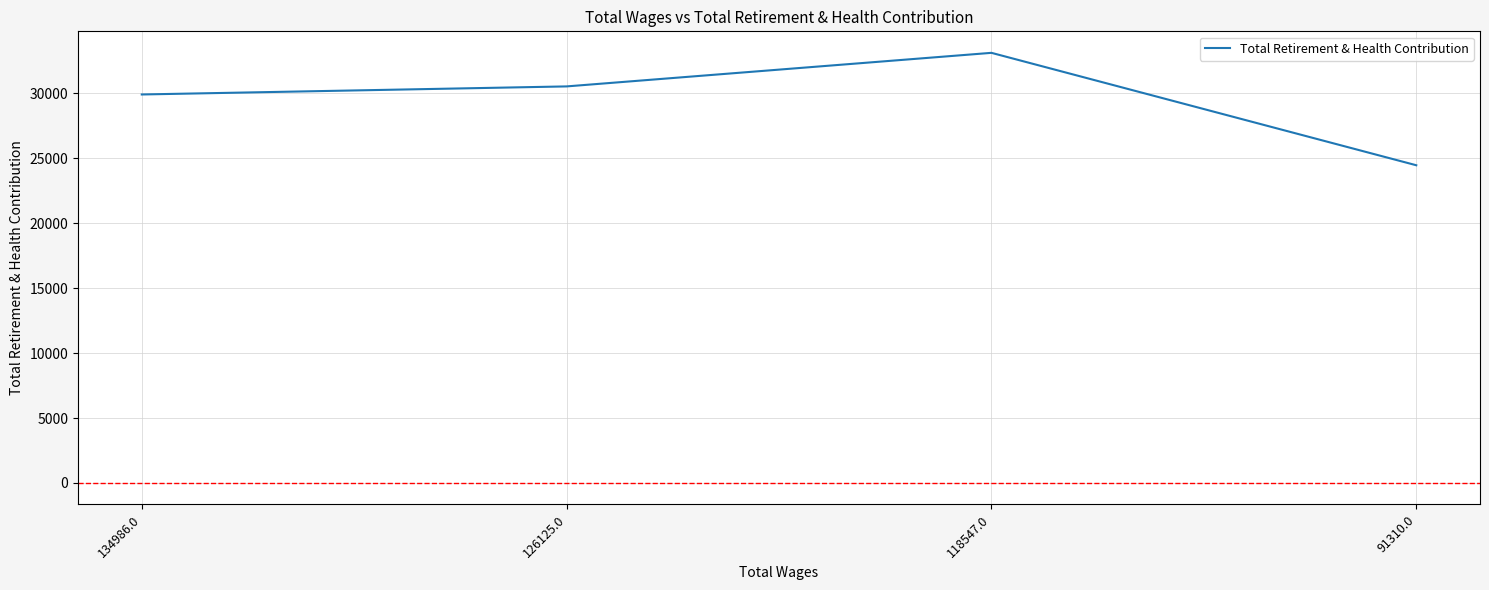

List the labels in order of value, largest first.

118547.0, 126125.0, 134986.0, 91310.0